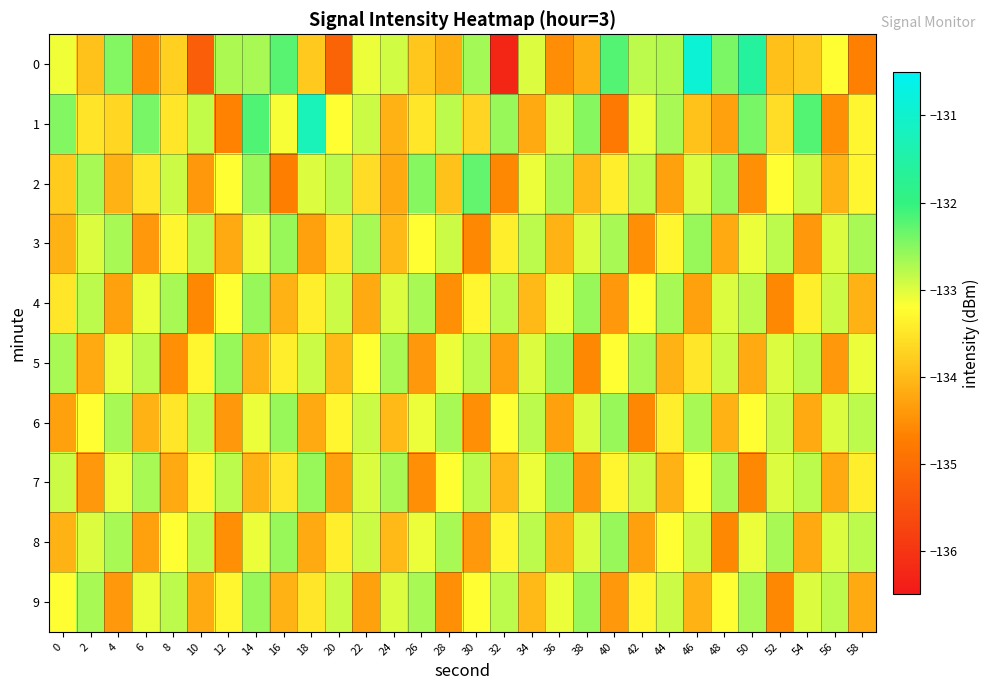

What is the smallest value displayed?

-136.2